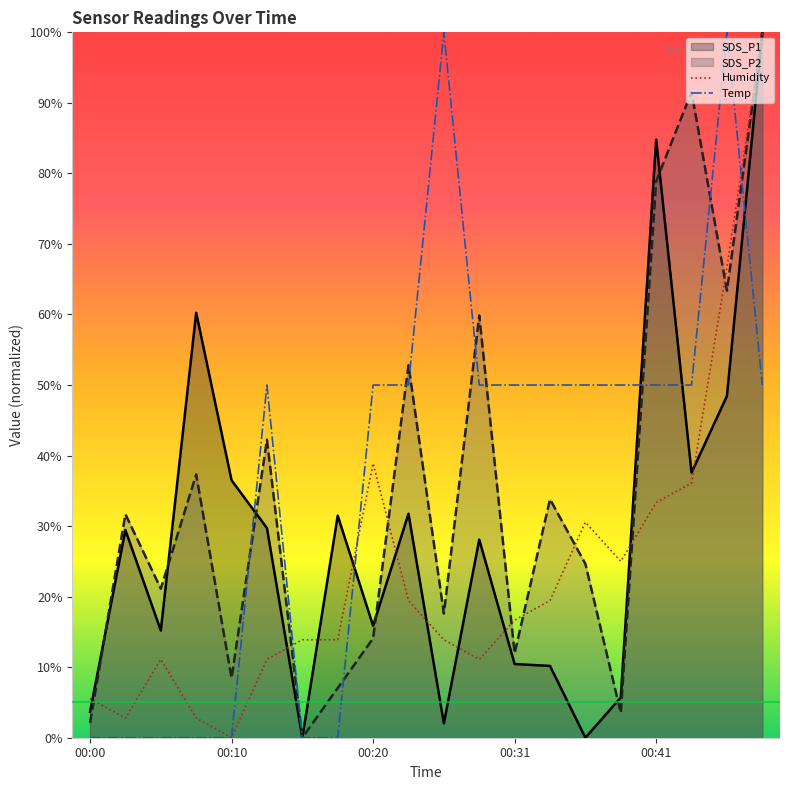

What is the total value across all series at 00:31?

89.1